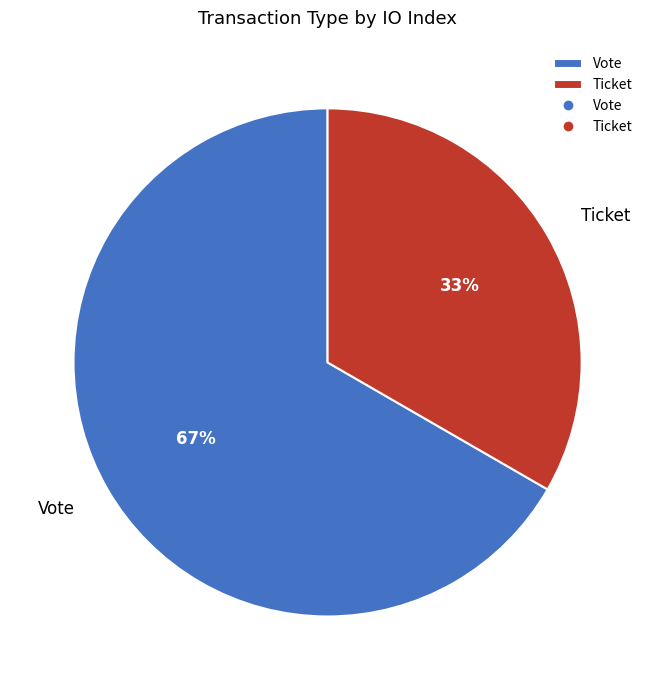

To the nearest percent, what percentage of the pie is Ticket?

33%